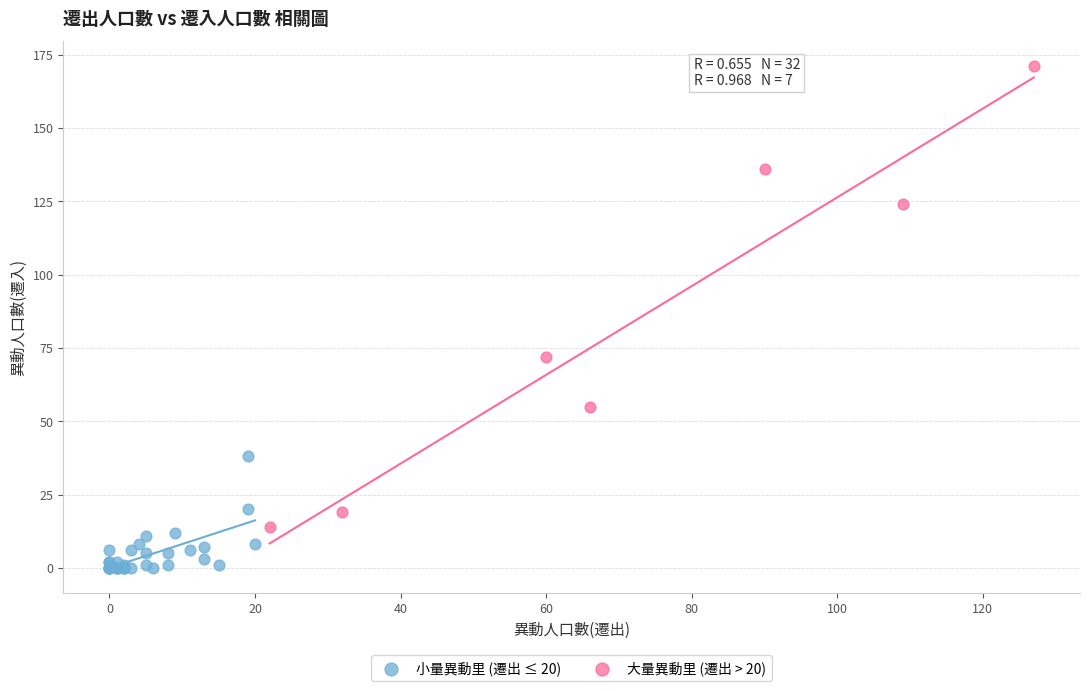

Which series reaches the maximum Y coordinate?

大量異動里 (遷出 > 20)